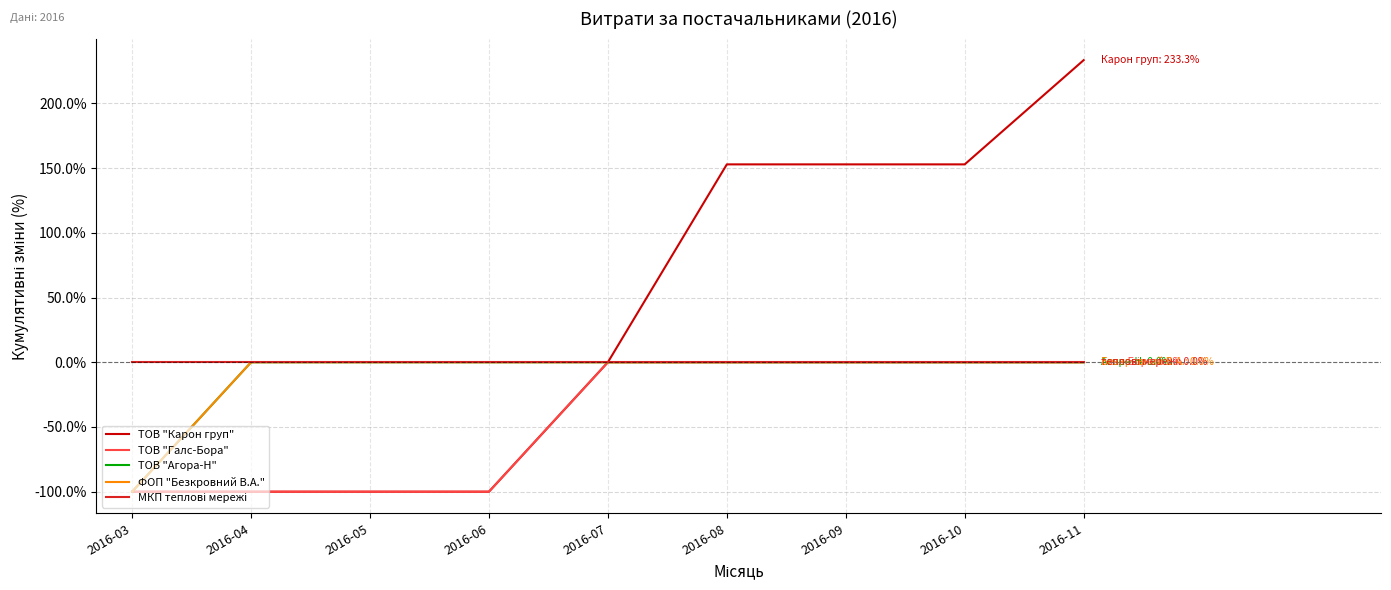

Does the chart have visible grid lines?

Yes